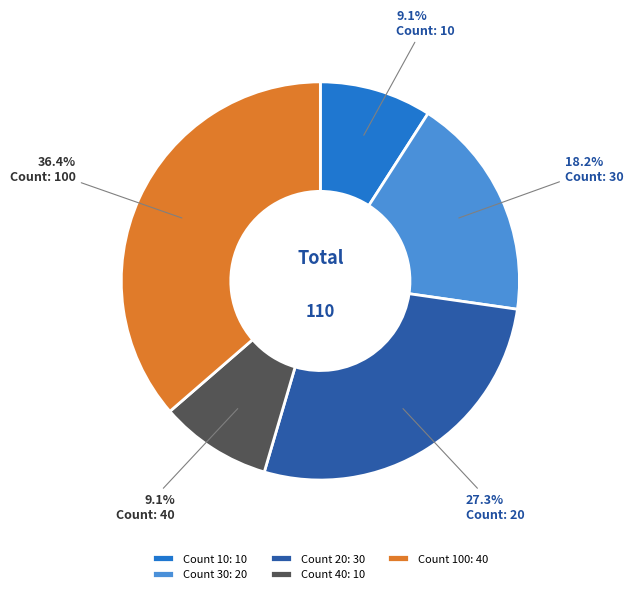

To the nearest percent, what is the difference between the largest and smallest slice percentages?

27%